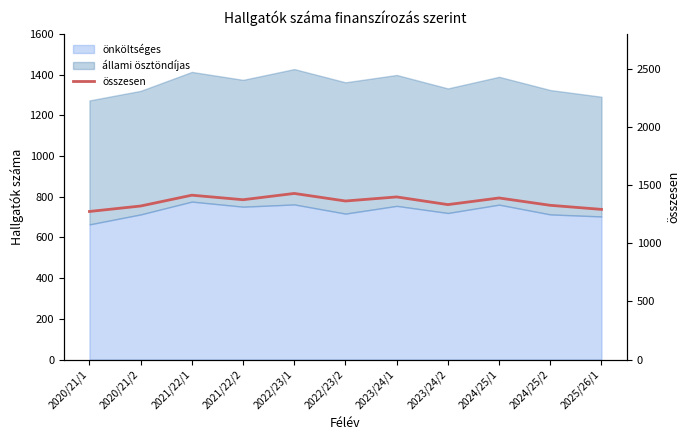

Count the number of values greater than 1363.

5